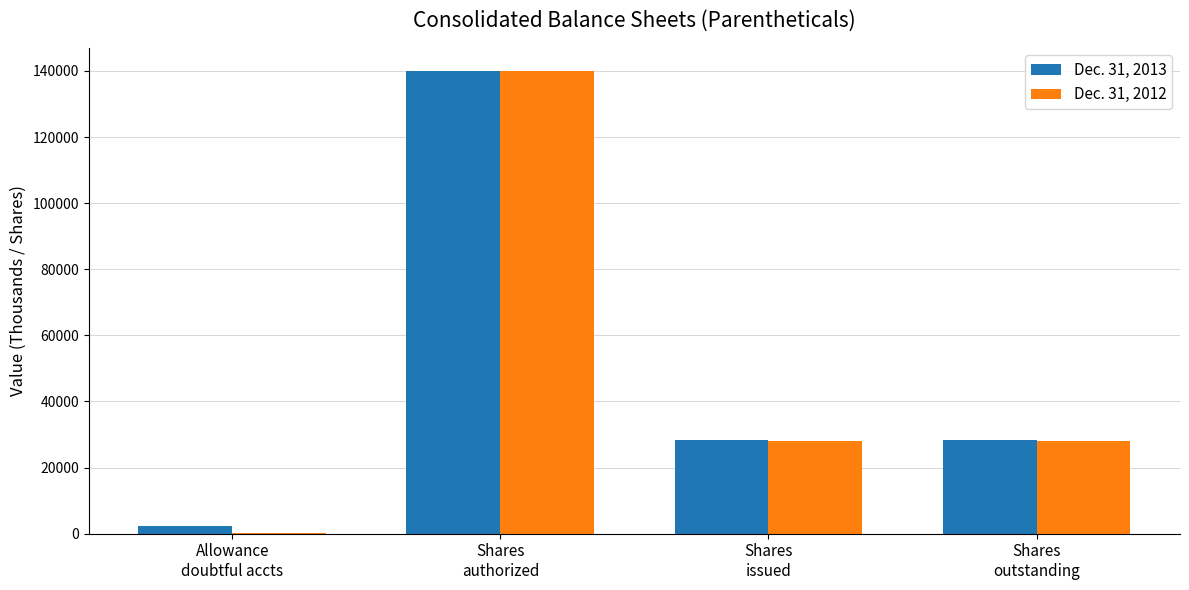

How many categories are shown in the chart?

4